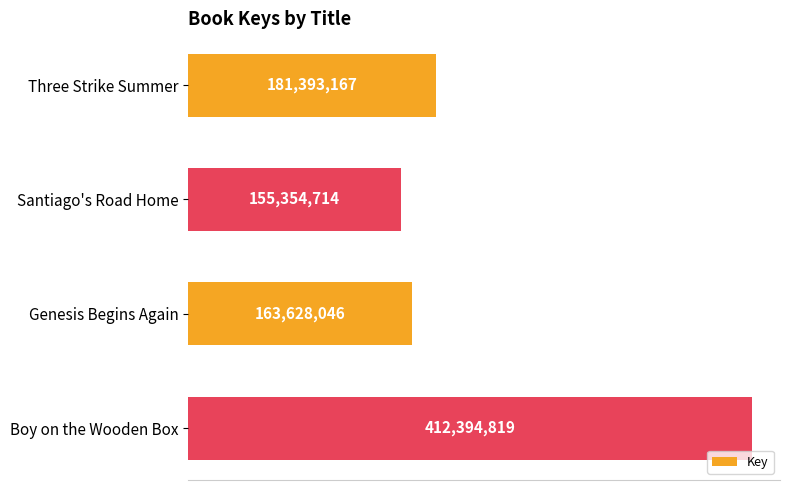

What is the average value?

228192686